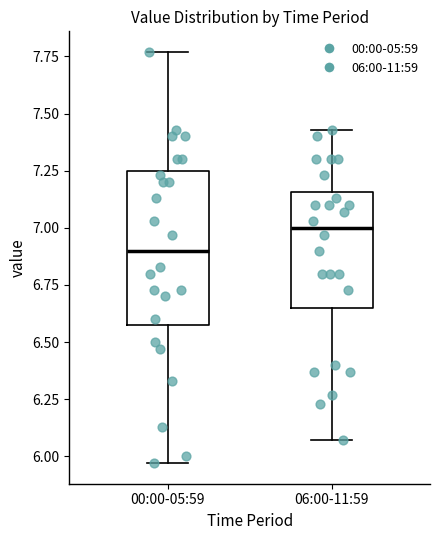

Comparing the boxes themselves (not the whiskers), which one is the tallest?

00:00-05:59